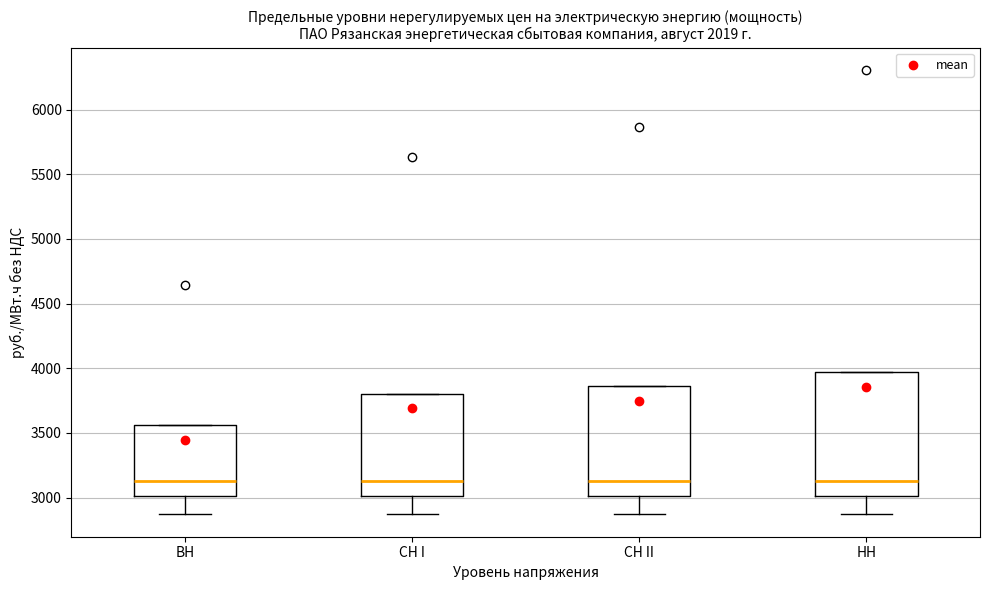

Where does the lower whisker of the box for НН end on the y-axis? The values are not printed on the chart, so give them approximately, as read against the axis.

2850